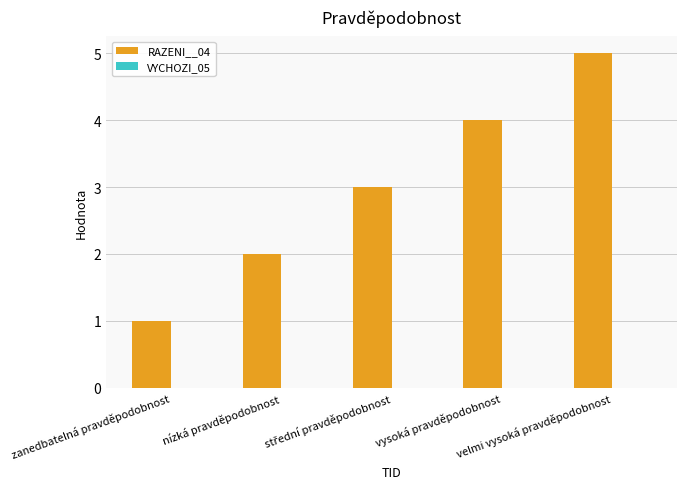

What position from the right is vysoká pravděpodobnost?

2